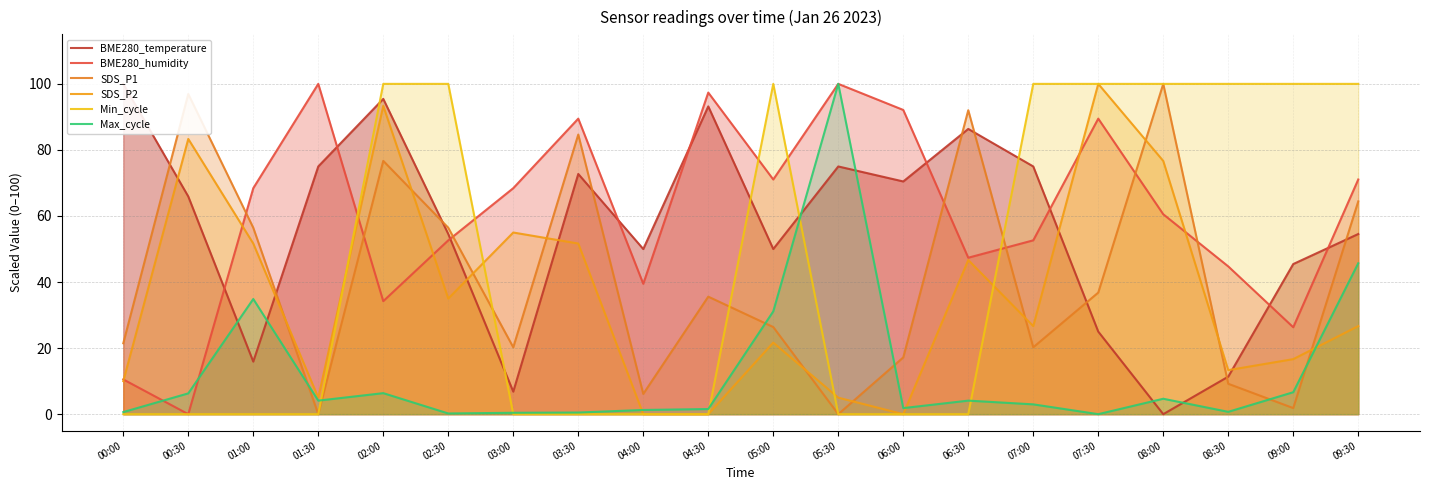

At 00:00, list the series in order from largest to smallest.

BME280_temperature, SDS_P1, BME280_humidity, SDS_P2, Max_cycle, Min_cycle